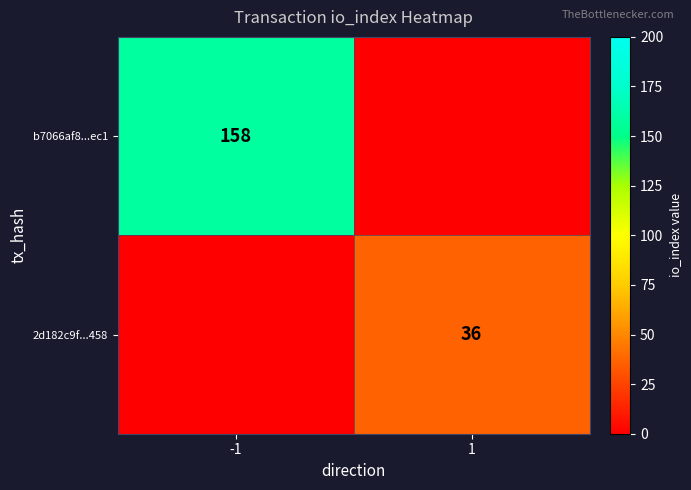

The value of b7066af8...ec1 at -1 is 158. True or false?

True